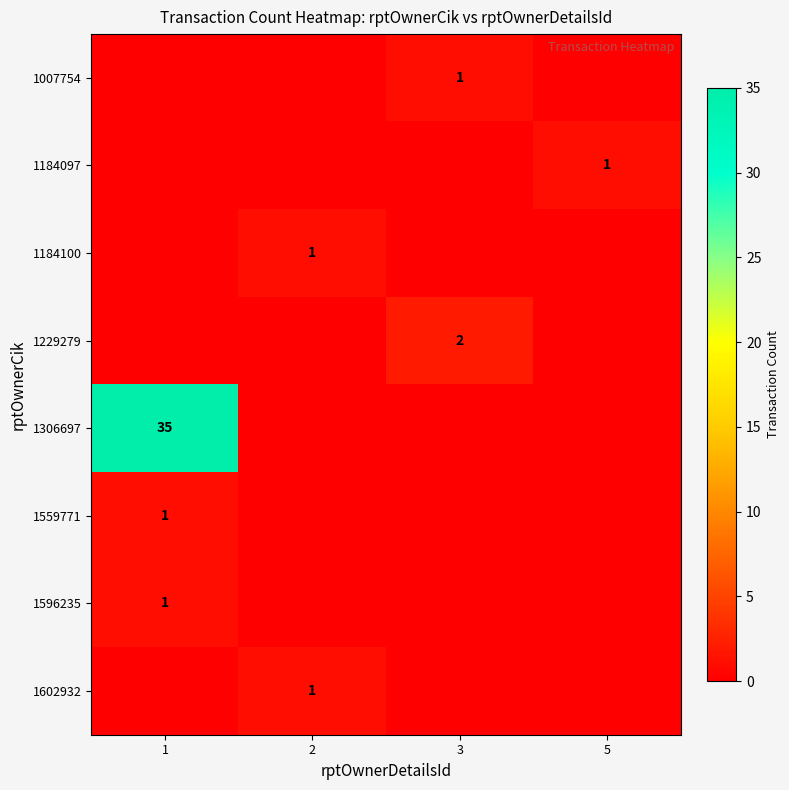

True or false: 1602932 has a value of 1 at 2.

True